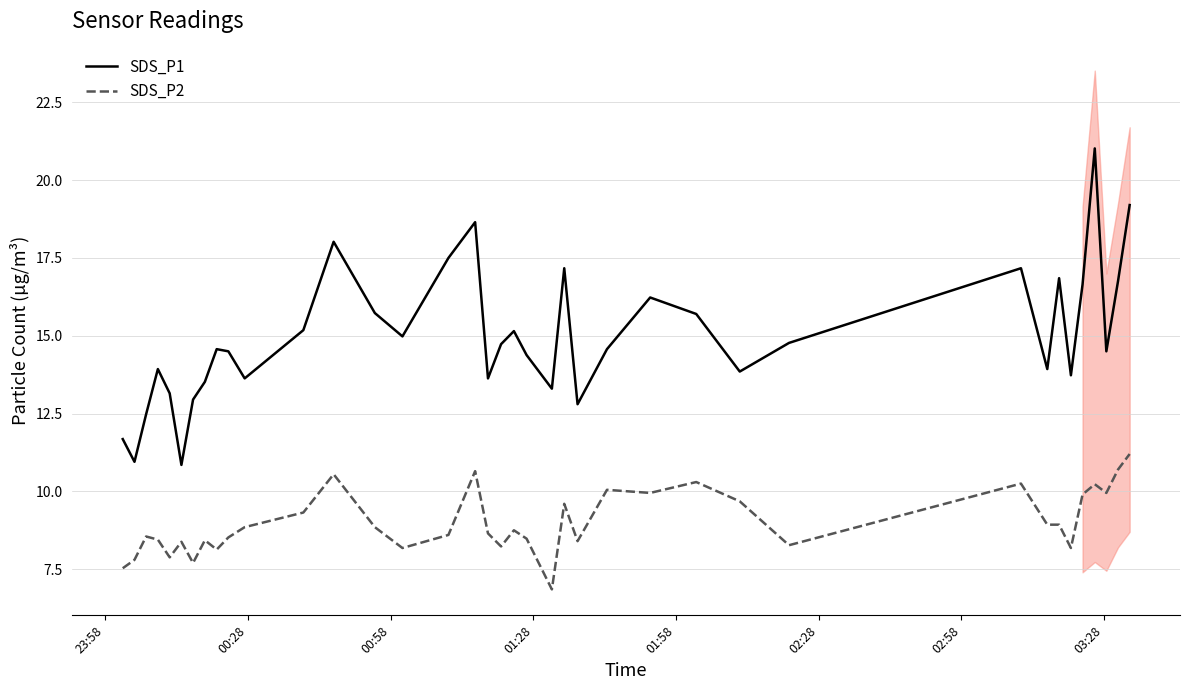

Reading left to right, transcribe all the data shown in this chart.

SDS_P1: 11.7	10.9	12.5	13.9	13.2	10.8	12.9	13.5	14.6	14.5	13.6	15.2	18.0	15.7	15.0	17.5	18.6	13.6	14.7	15.2	14.4	13.3	17.2	12.8	14.6	16.2	15.7	13.8	14.8	17.2	13.9	16.9	13.7	16.6	21.0	14.5	16.8	19.2
SDS_P2: 7.5	7.8	8.6	8.4	7.9	8.4	7.7	8.4	8.1	8.5	8.8	9.3	10.6	8.8	8.2	8.6	10.7	8.7	8.2	8.8	8.5	6.8	9.6	8.4	10.1	9.9	10.3	9.7	8.3	10.2	8.9	8.9	8.2	9.9	10.2	9.9	10.7	11.2